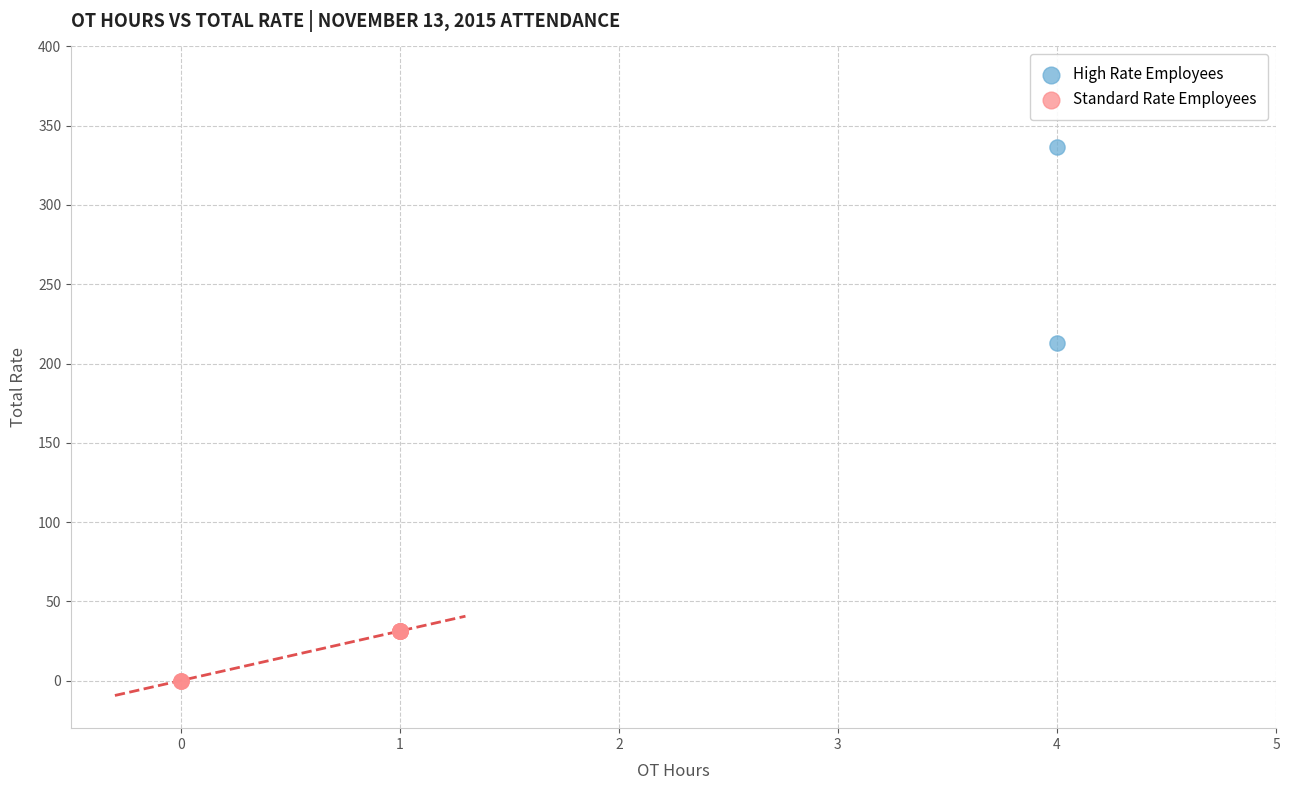

What are all the series names shown in the legend?

High Rate Employees, Standard Rate Employees